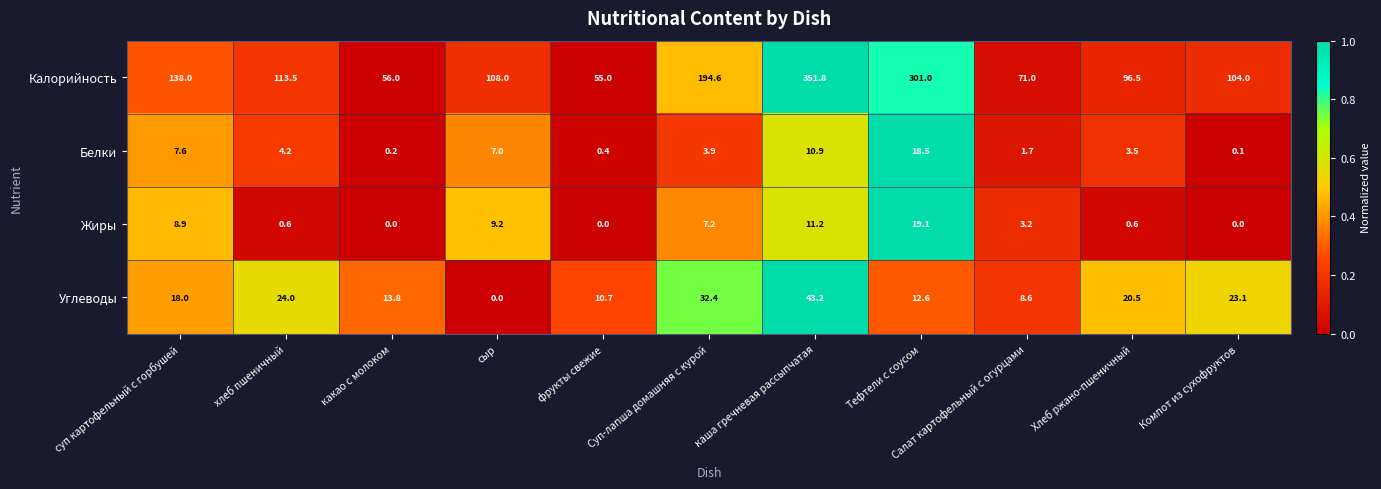

Rank the categories by Белки value from highest to lowest.

Тефтели с соусом, каша гречневая рассыпчатая, суп картофельный с горбушей, сыр, хлеб пшеничный, Суп-лапша домашняя с курой, Хлеб ржано-пшеничный, Салат картофельный с огурцами, фрукты свежие, какао с молоком, Компот из сухофруктов